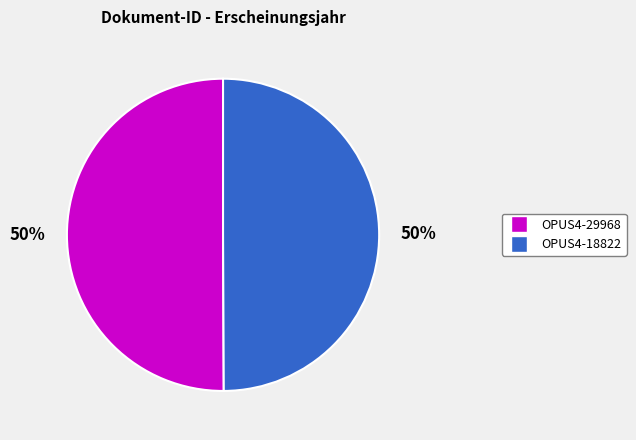

To the nearest percent, what portion does OPUS4-29968 represent?

50%